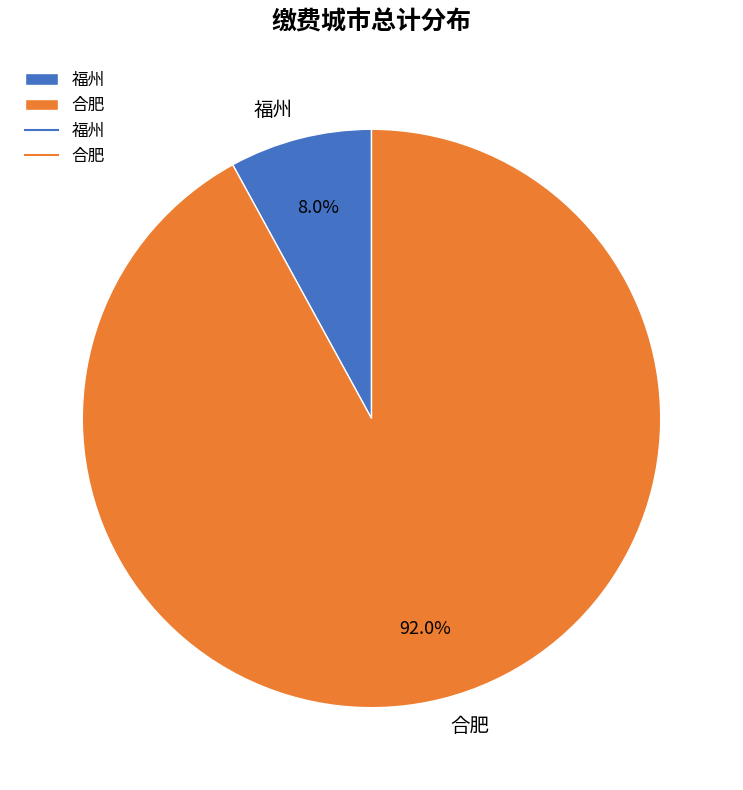

Which has a higher value, 福州 or 合肥?

合肥